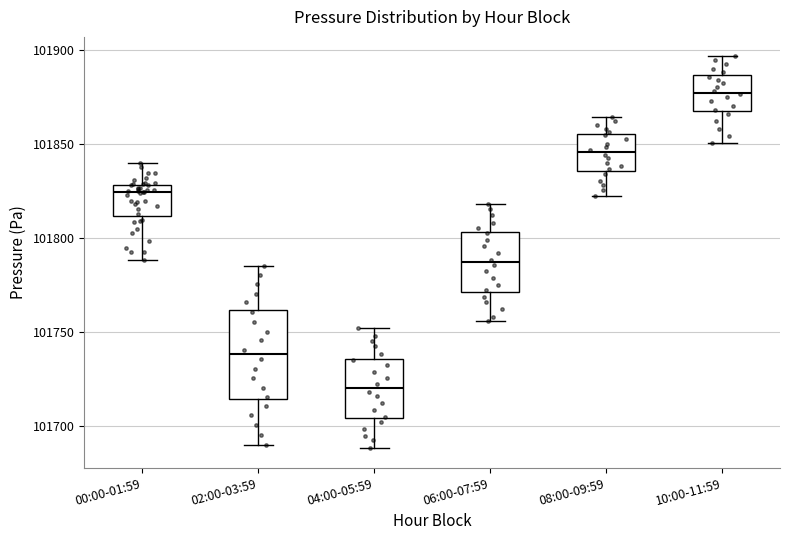

Reading left to right, read every box against the y-axis: the position of its median line, the range the box covers, and the ends of its whiskers. The values are not printed on the chart, so give them approximately, as read against the axis.

00:00-01:59: median 101825, box 101810 to 101830, whiskers 101790 to 101840
02:00-03:59: median 101740, box 101715 to 101760, whiskers 101690 to 101785
04:00-05:59: median 101720, box 101705 to 101735, whiskers 101690 to 101750
06:00-07:59: median 101785, box 101770 to 101805, whiskers 101755 to 101820
08:00-09:59: median 101845, box 101835 to 101855, whiskers 101820 to 101865
10:00-11:59: median 101880, box 101870 to 101885, whiskers 101850 to 101895